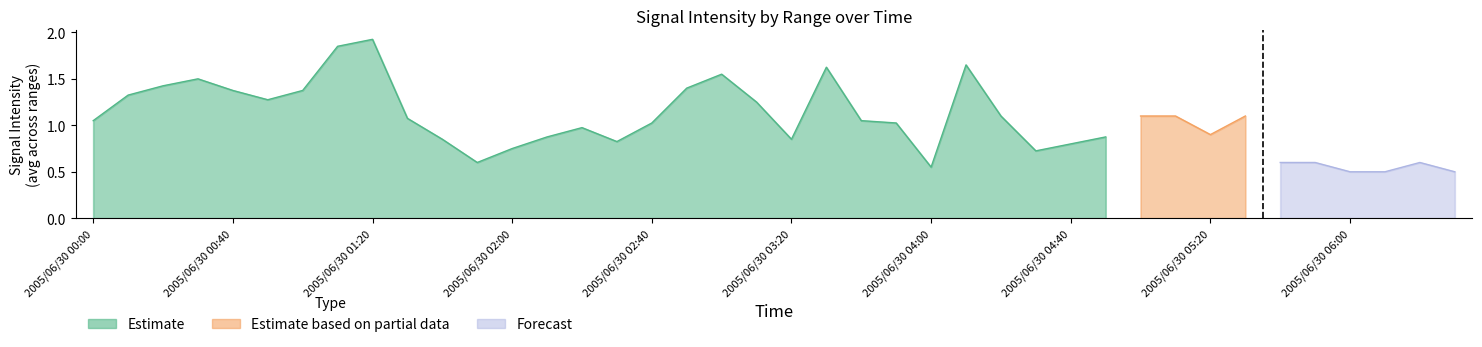

Is the value of 5.149 at 2005/06/30 05:10 greater than the value of 6.331 at 2005/06/30 02:50?

Yes